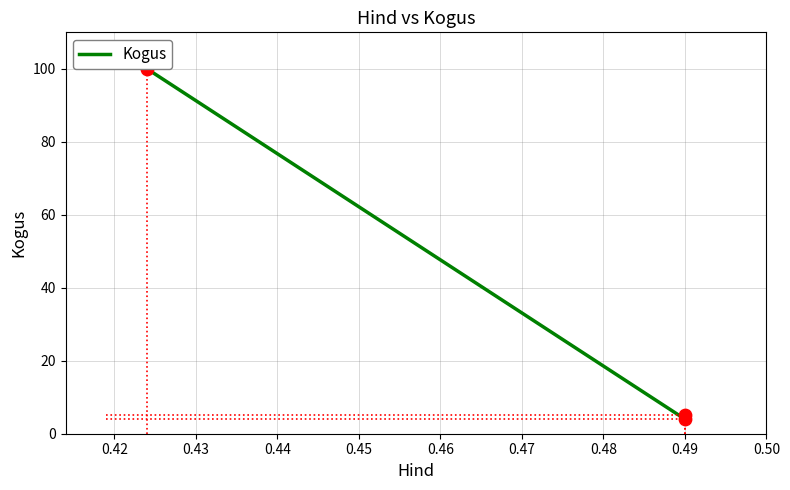

What is the ratio of the value at 0.43 to the value at 0.41?

0.1